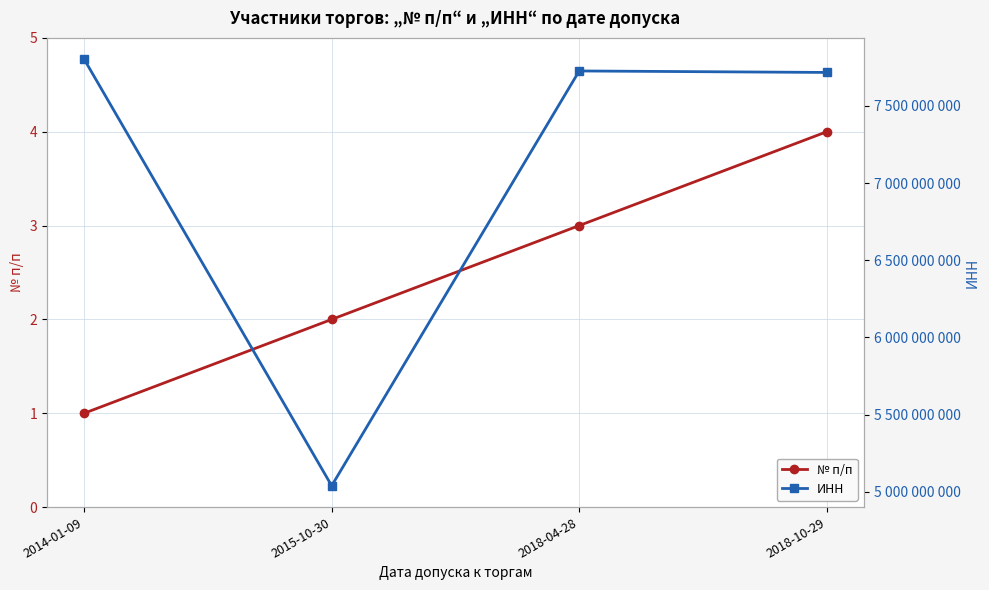

Which series has the largest range (max minus min)?

ИНН